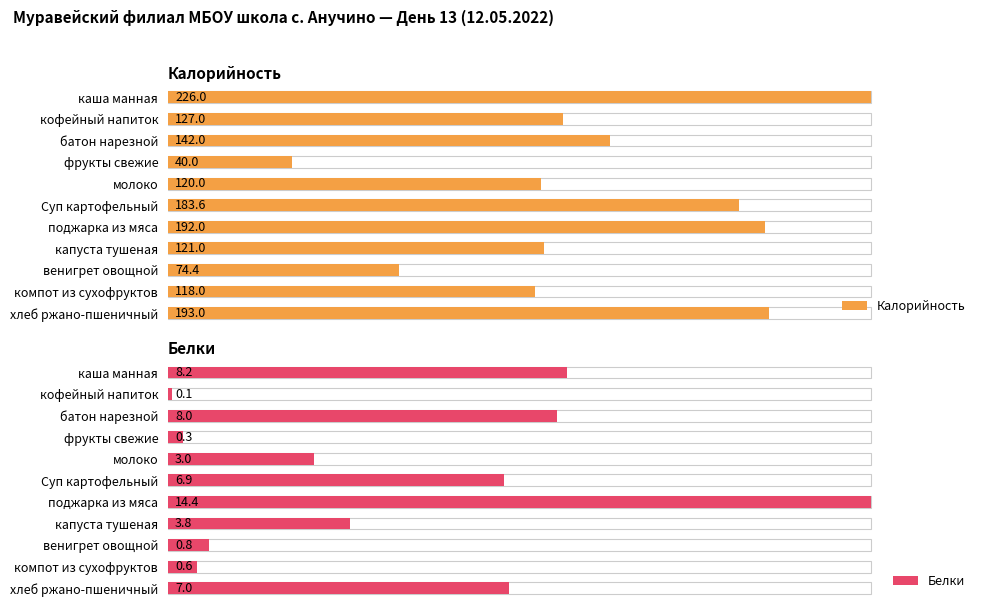

Which series has the largest range (max minus min)?

Белки